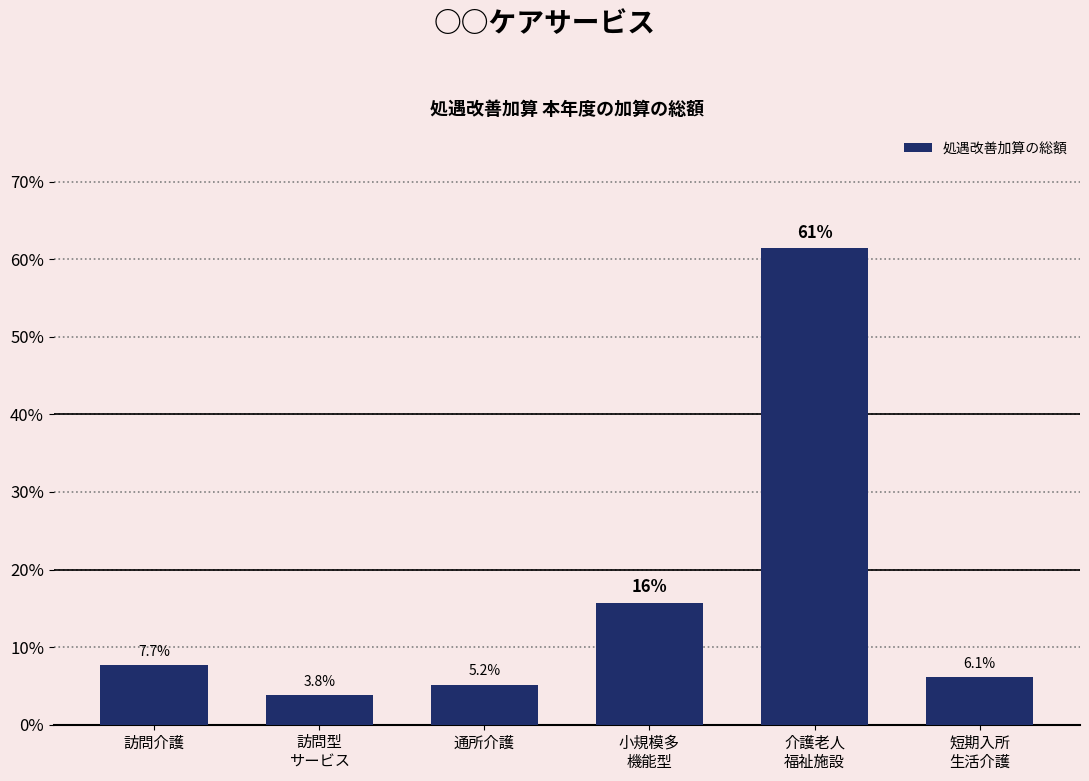

Reading left to right, extract all data points from this chart.

7.7	3.8	5.2	15.7	61.5	6.1